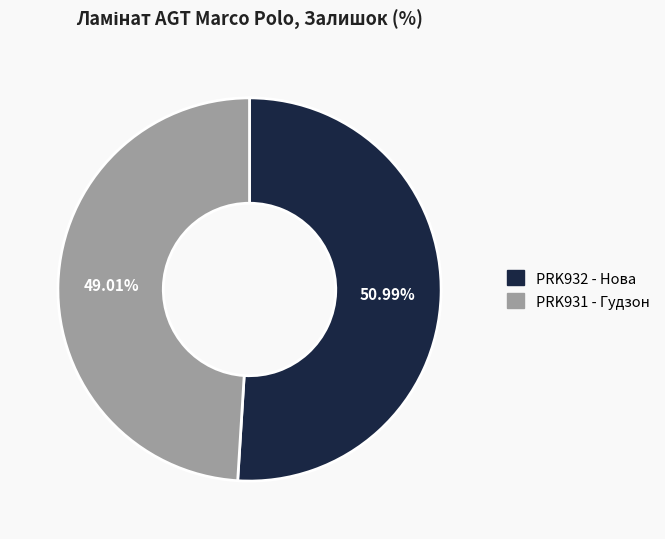

Is there a majority slice in this chart?

Yes